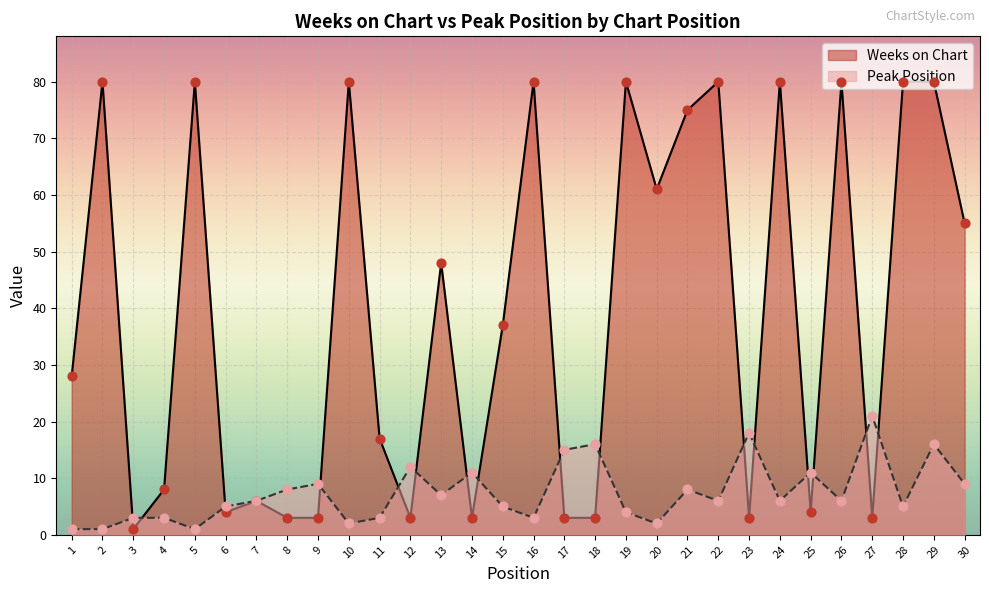

Which series reaches the minimum Y coordinate?

Weeks on Chart